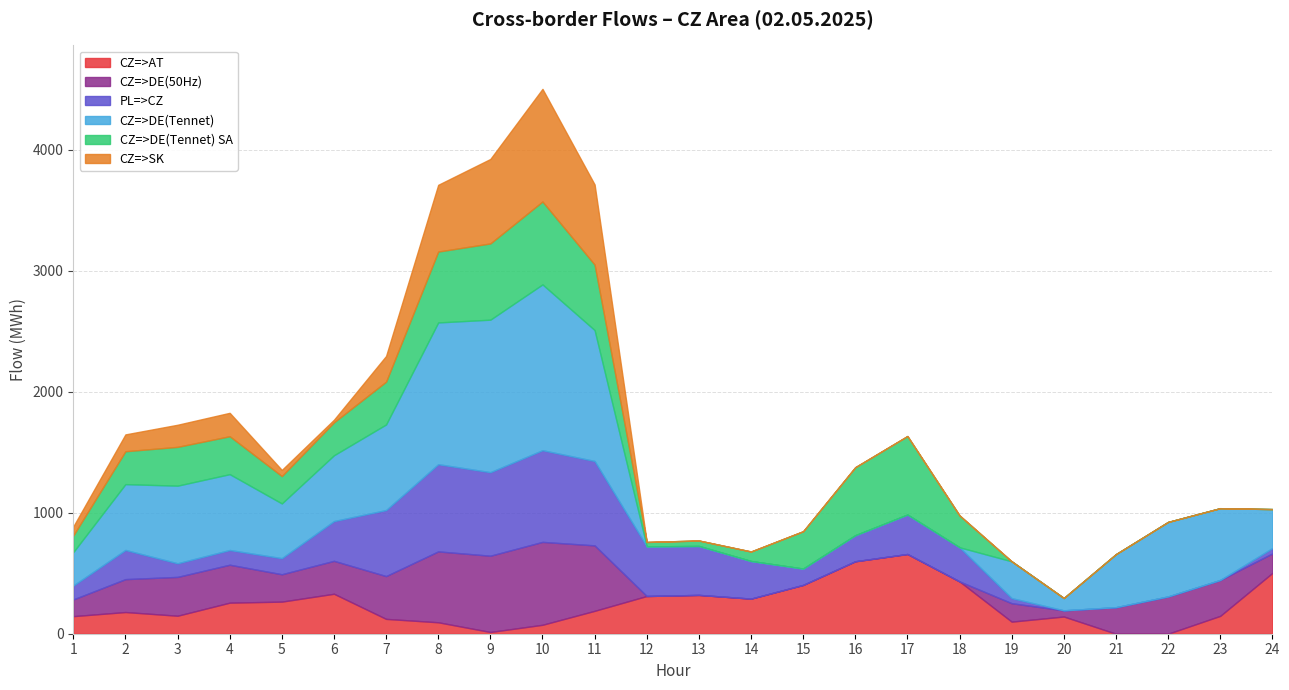

What are all the series names shown in the legend?

CZ=>AT, CZ=>DE(50Hz), PL=>CZ, CZ=>DE(Tennet), CZ=>DE(Tennet) SA, CZ=>SK